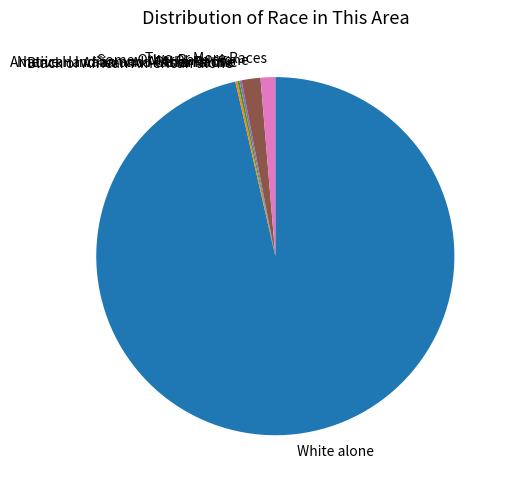

What is the majority slice?

White alone